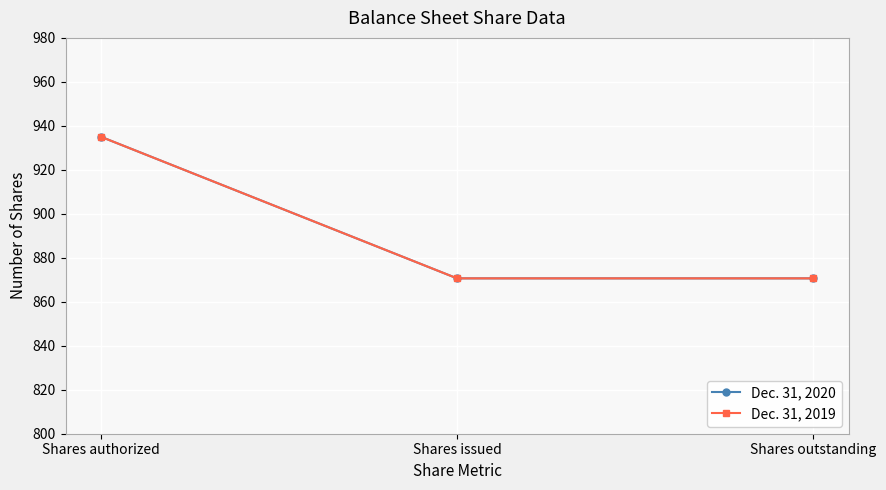

How many lines are shown in the chart?

2